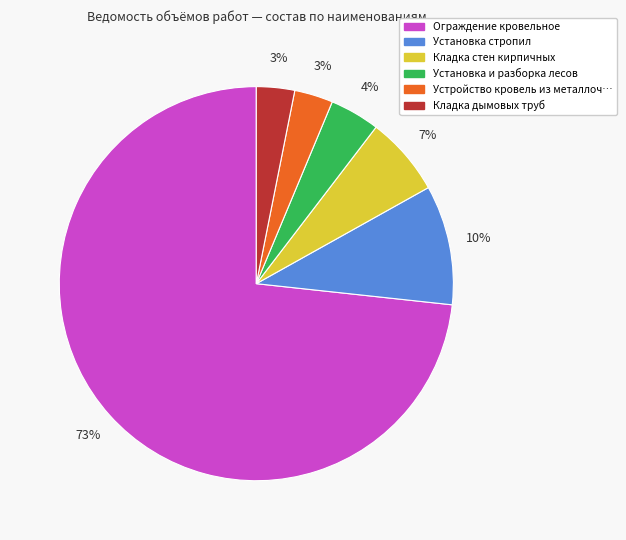

Do Кладка стен кирпичных and Устройство кровель из металлоч… together represent more than half of the pie?

No